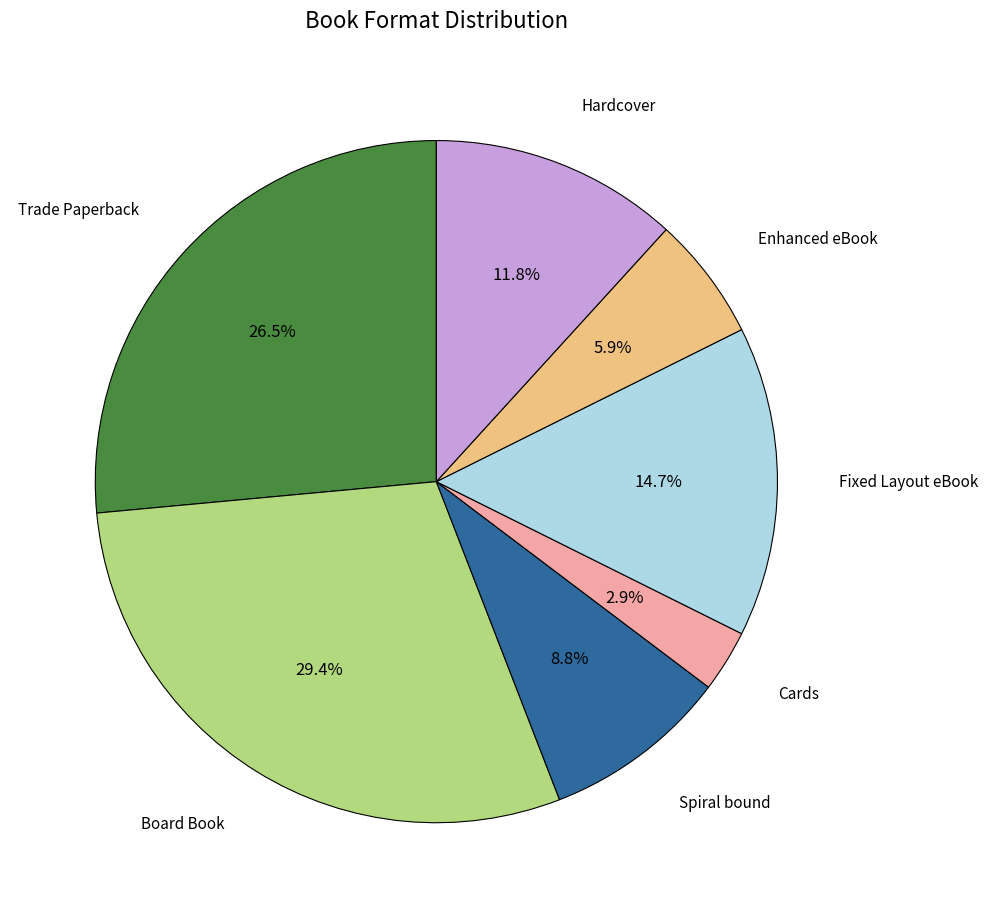

Is there a majority slice in this chart?

No